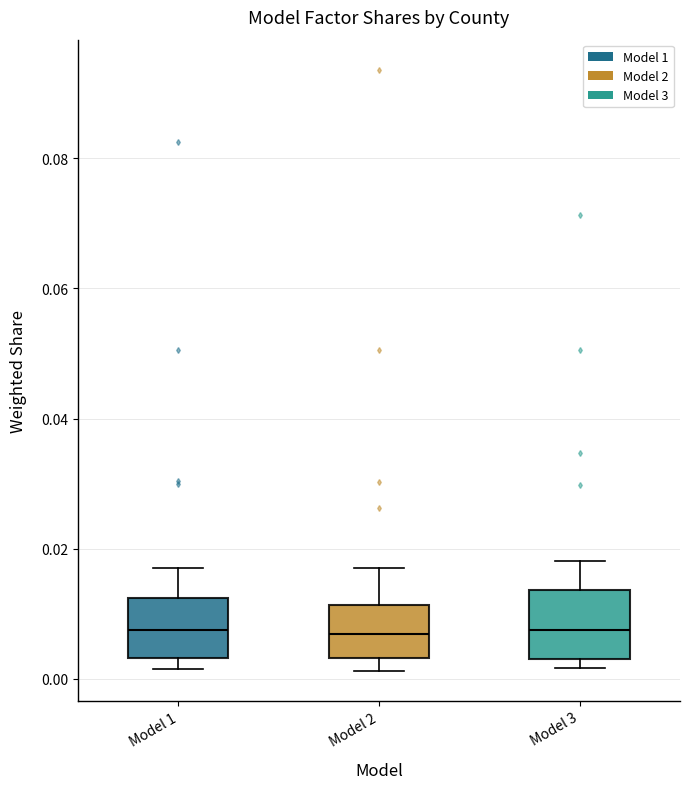

Reading left to right, transcribe this box plot: for each box, give where its median line is, the range the box spans, and where its two whiskers end, as read against the y-axis. The values are not printed on the chart, so give them approximately, as read against the axis.

Model 1: median 0.008, box 0.004 to 0.012, whiskers 0.002 to 0.018
Model 2: median 0.006, box 0.004 to 0.012, whiskers 0.002 to 0.018
Model 3: median 0.008, box 0.004 to 0.014, whiskers 0.002 to 0.018